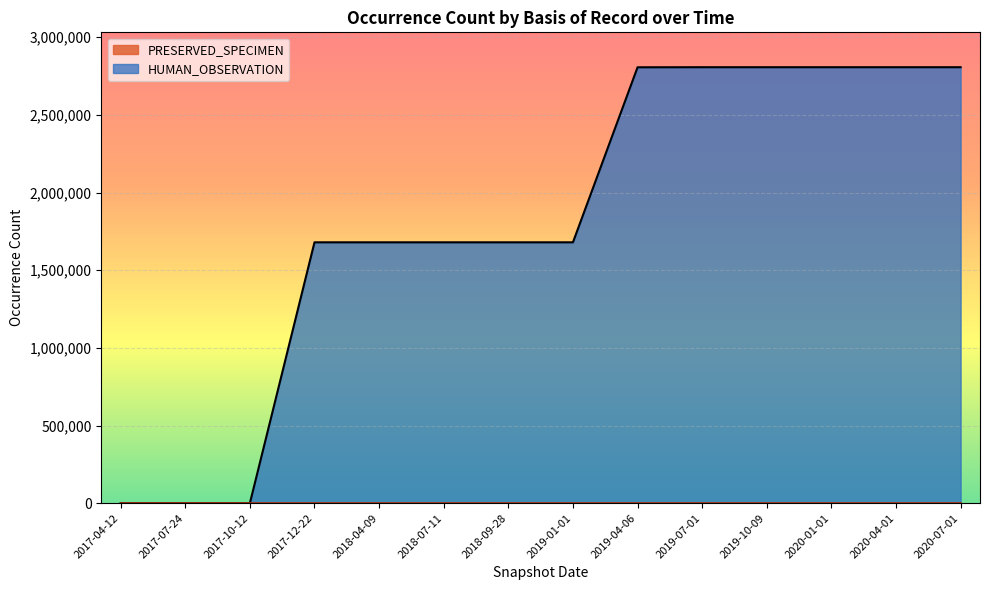

True or false: the data shows 1379274 at 2019-07-01.

False